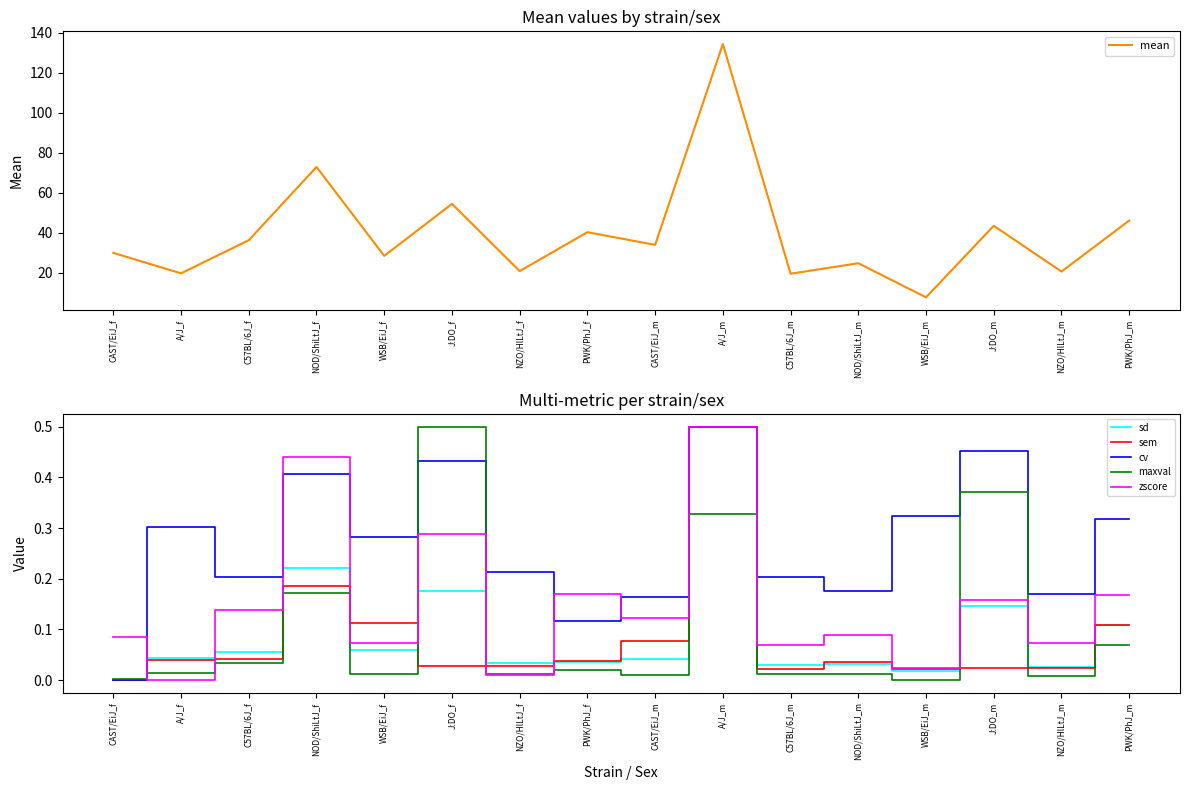

Which series has the widest spread of values?

mean